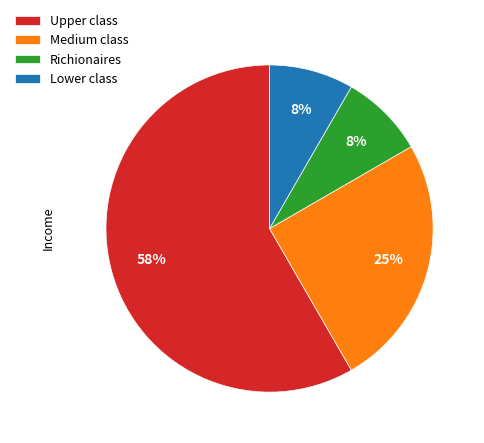

Between Lower class and Upper class, which is larger?

Upper class